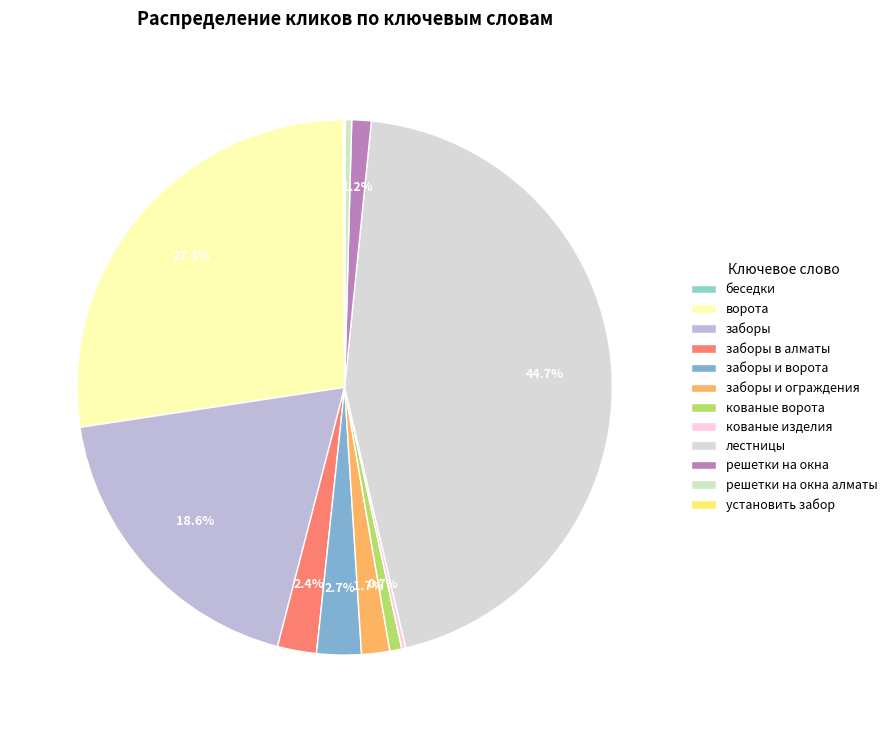

To the nearest percent, what is the average slice percentage?

8%